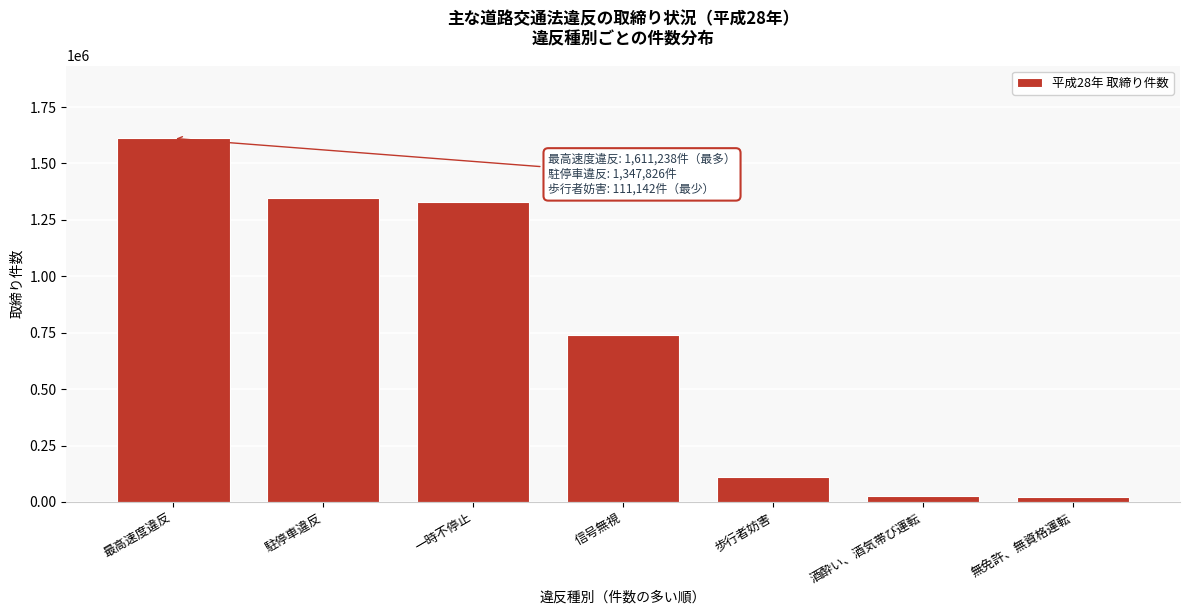

What is the maximum value shown in the chart?

1611238